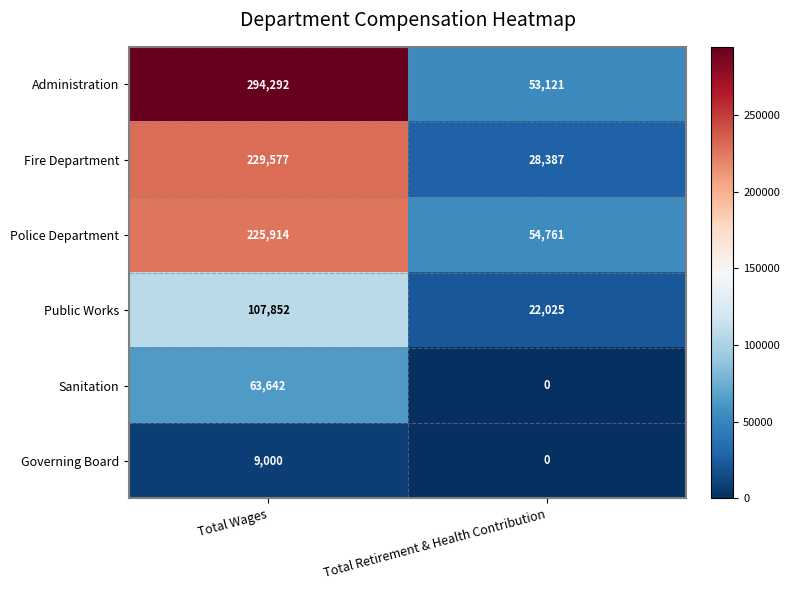

What is the difference between the Sanitation values at Total Wages and Total Retirement & Health Contribution?

63642